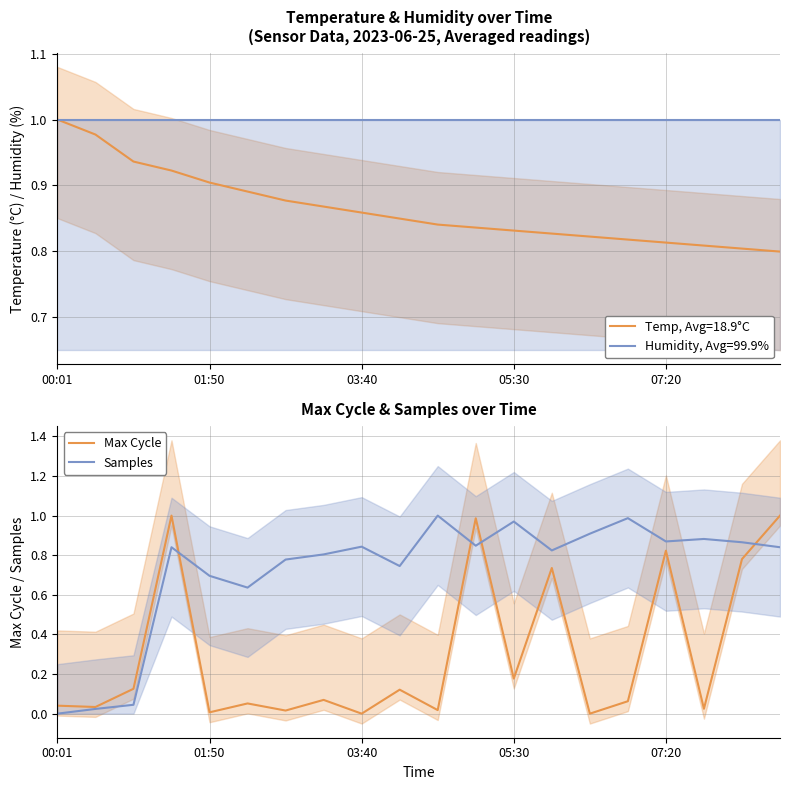

What is the total value across all series at 15?

1.0